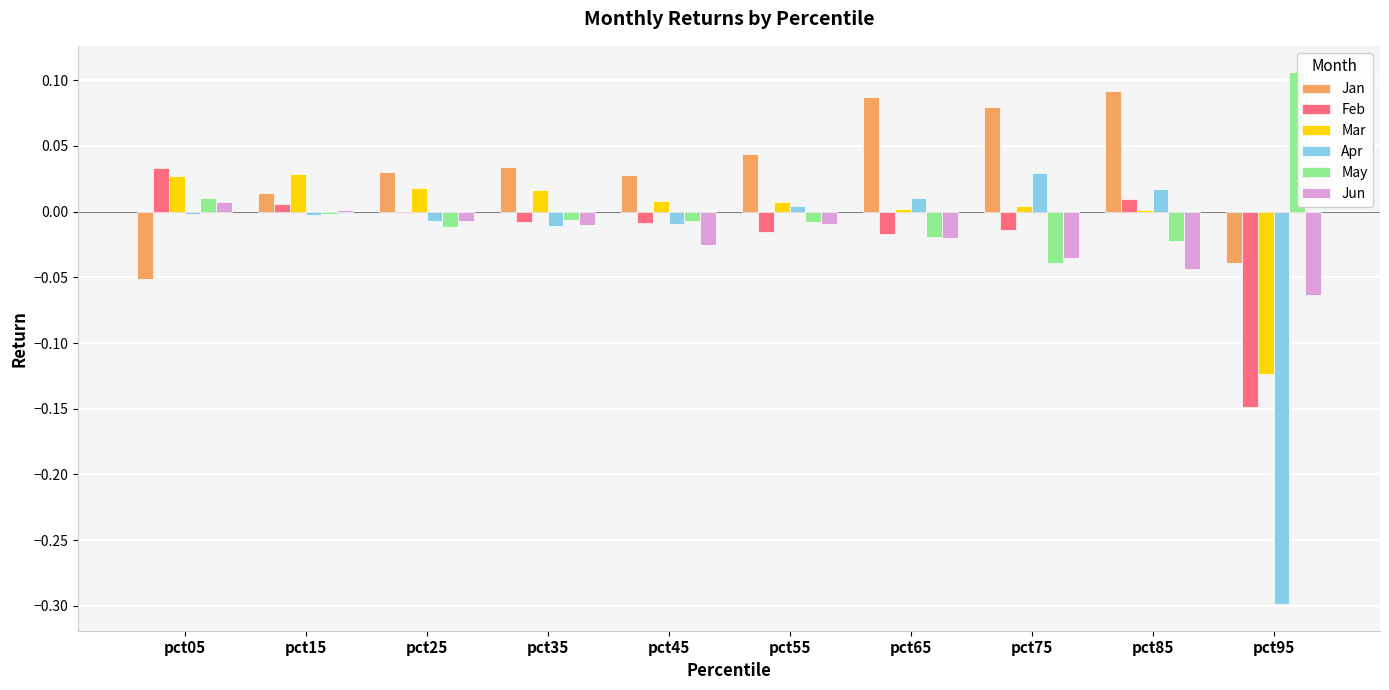

True or false: Mar has a value of 0.0 at pct25.

False